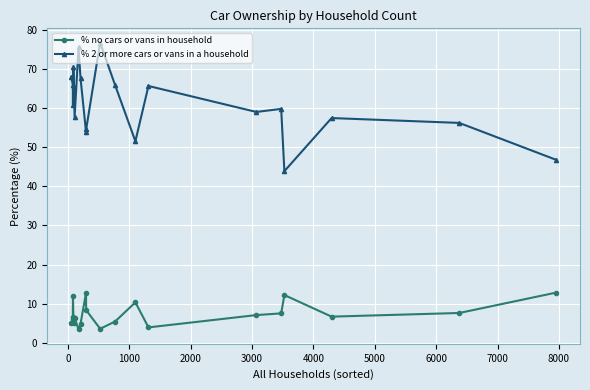

Which series has the widest spread of values?

% 2 or more cars or vans in a household